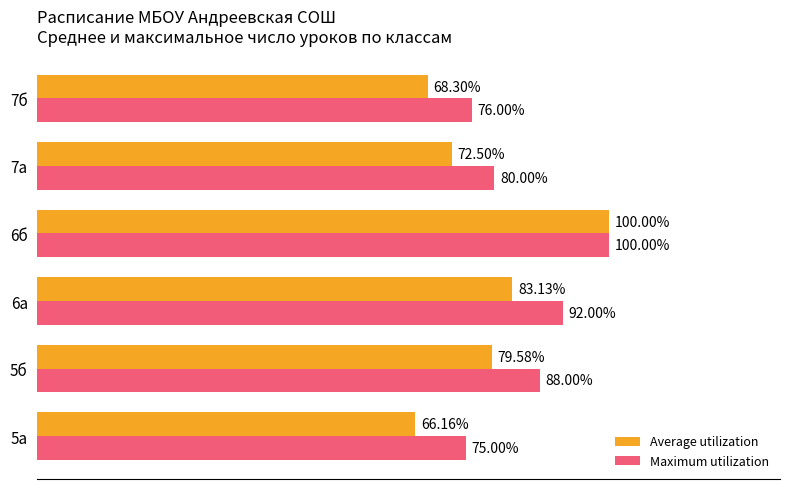

Which series has the largest total across all categories?

Maximum utilization